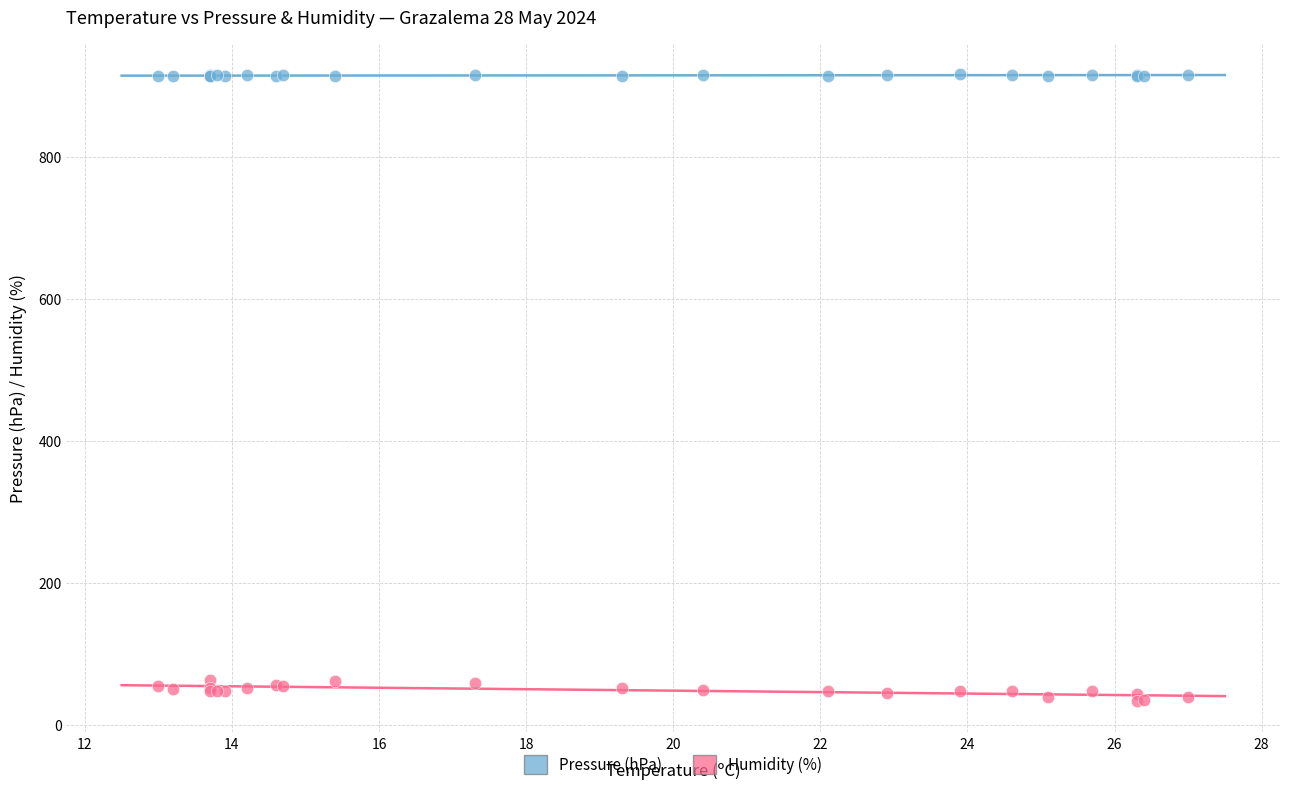

Which series contains the lowest Y value?

Humidity (%)